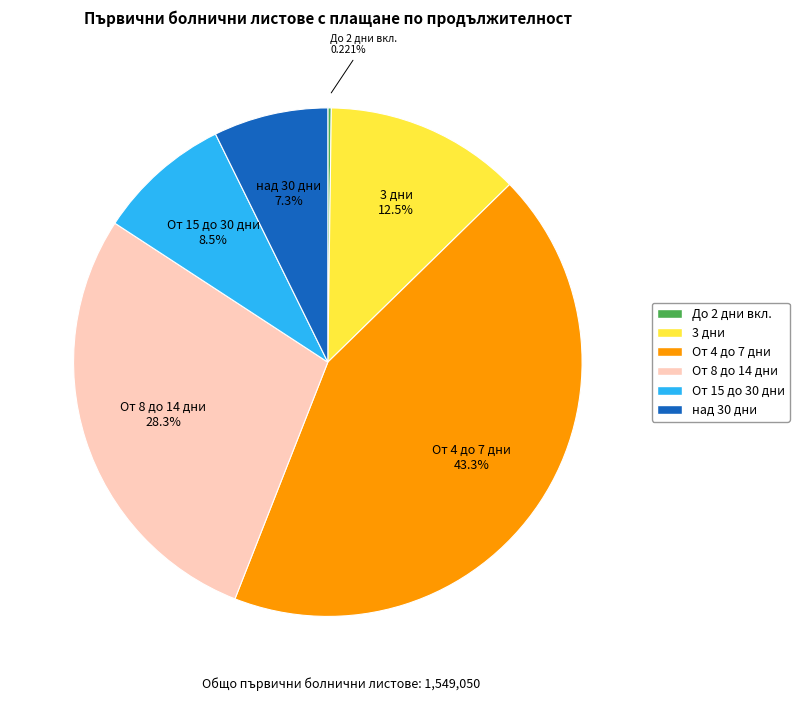

What is the ratio of the value at От 4 до 7 дни to the value at над 30 дни?

5.9